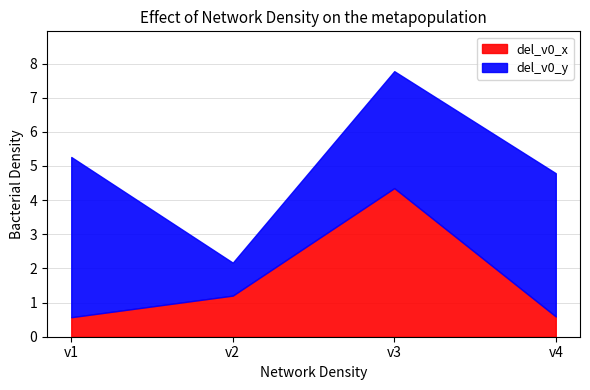

List the series in order of their peak value, highest first.

del_v0_y, del_v0_x